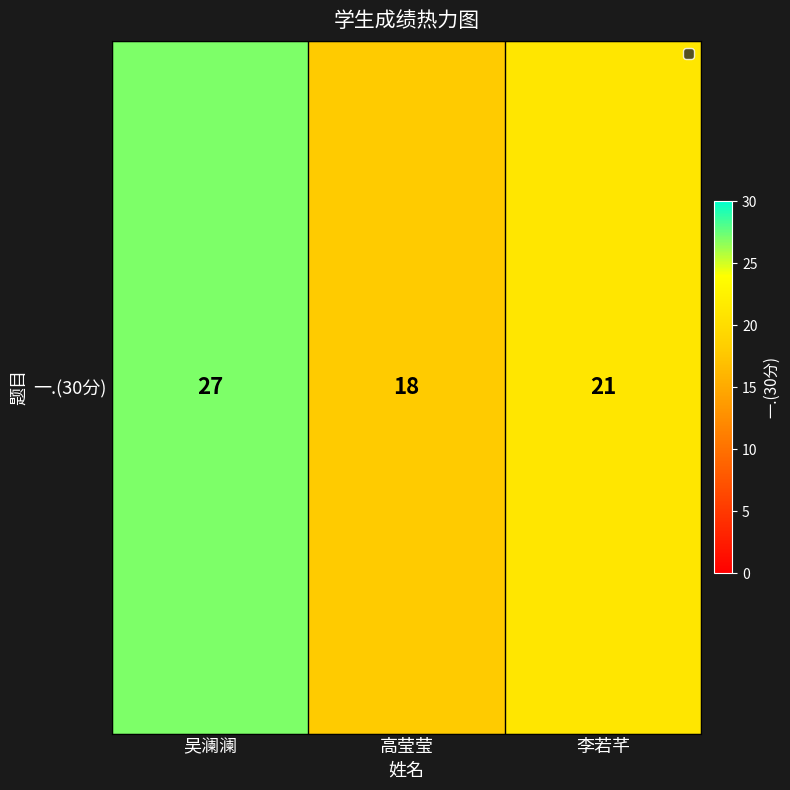

Which label corresponds to the smallest value in the chart?

高莹莹